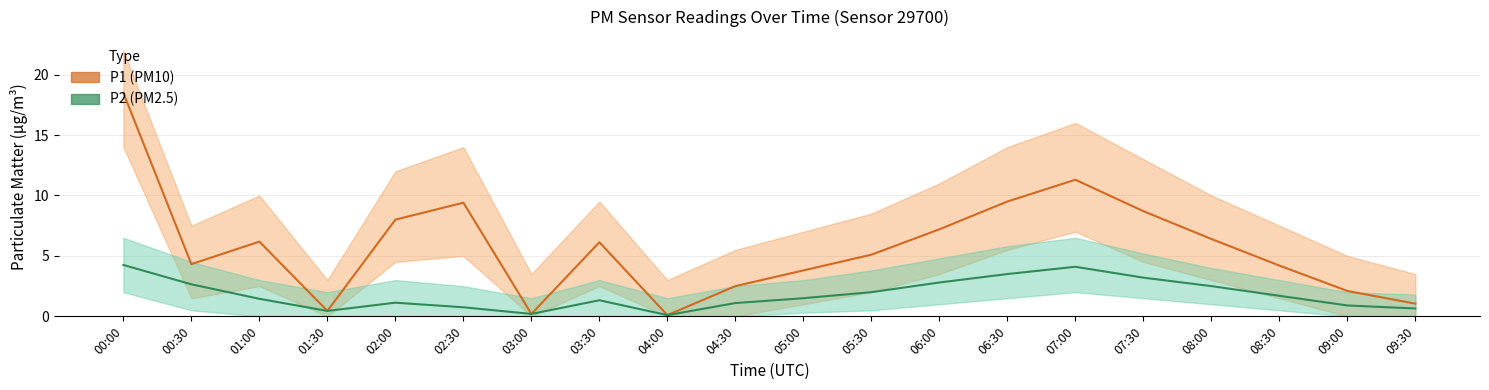

At 02:30, list the series in order from smallest to largest.

P2 (PM2.5), P1 (PM10)